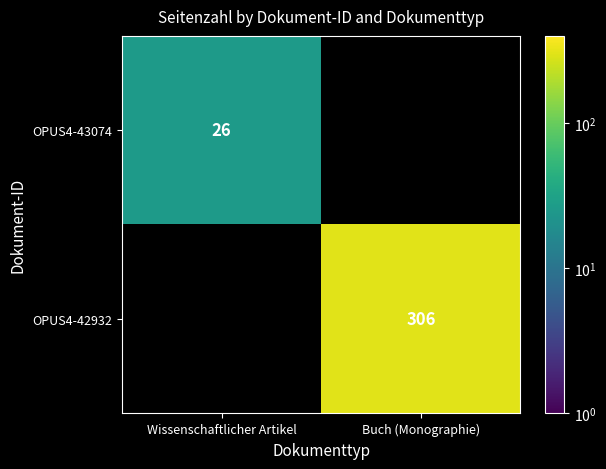

Is the value of OPUS4-43074 at Wissenschaftlicher Artikel greater than the value of OPUS4-42932 at Buch (Monographie)?

No